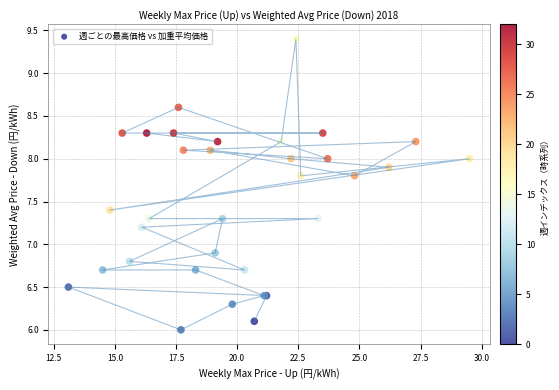

What Y value in the scatter plot is closest to 7?

6.9